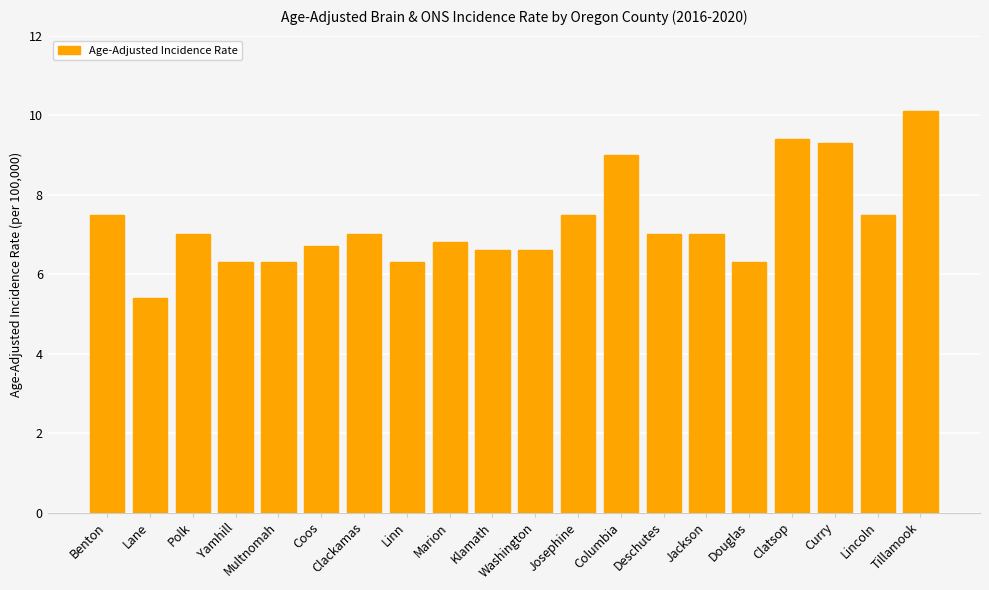

How many bars are there in total?

20